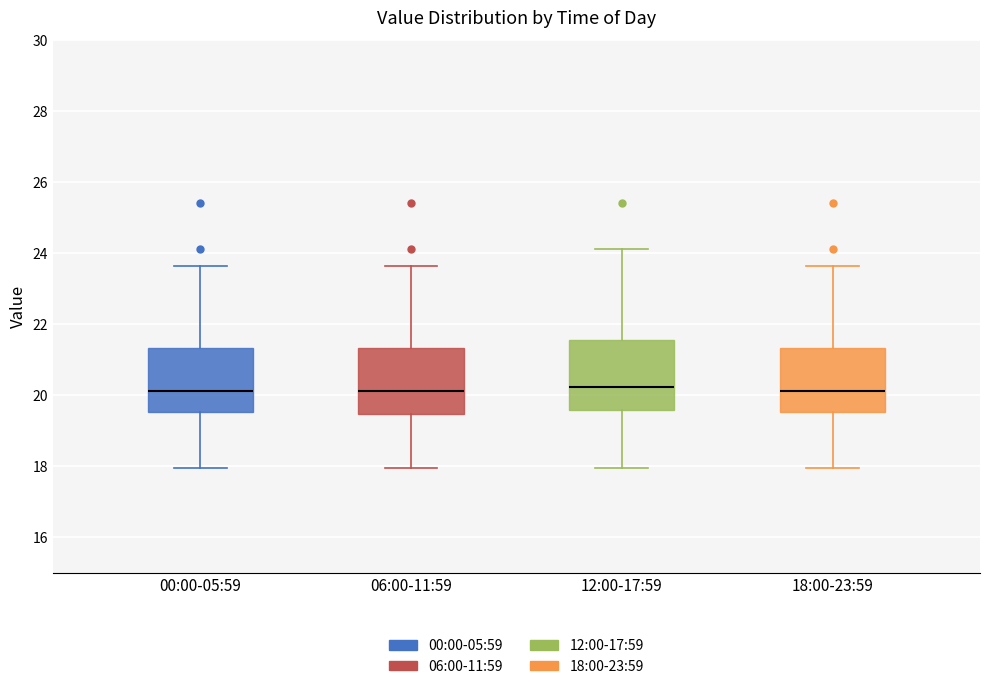

Where does the median line of the box for 06:00-11:59 sit on the y-axis? The values are not printed on the chart, so give them approximately, as read against the axis.

20.2